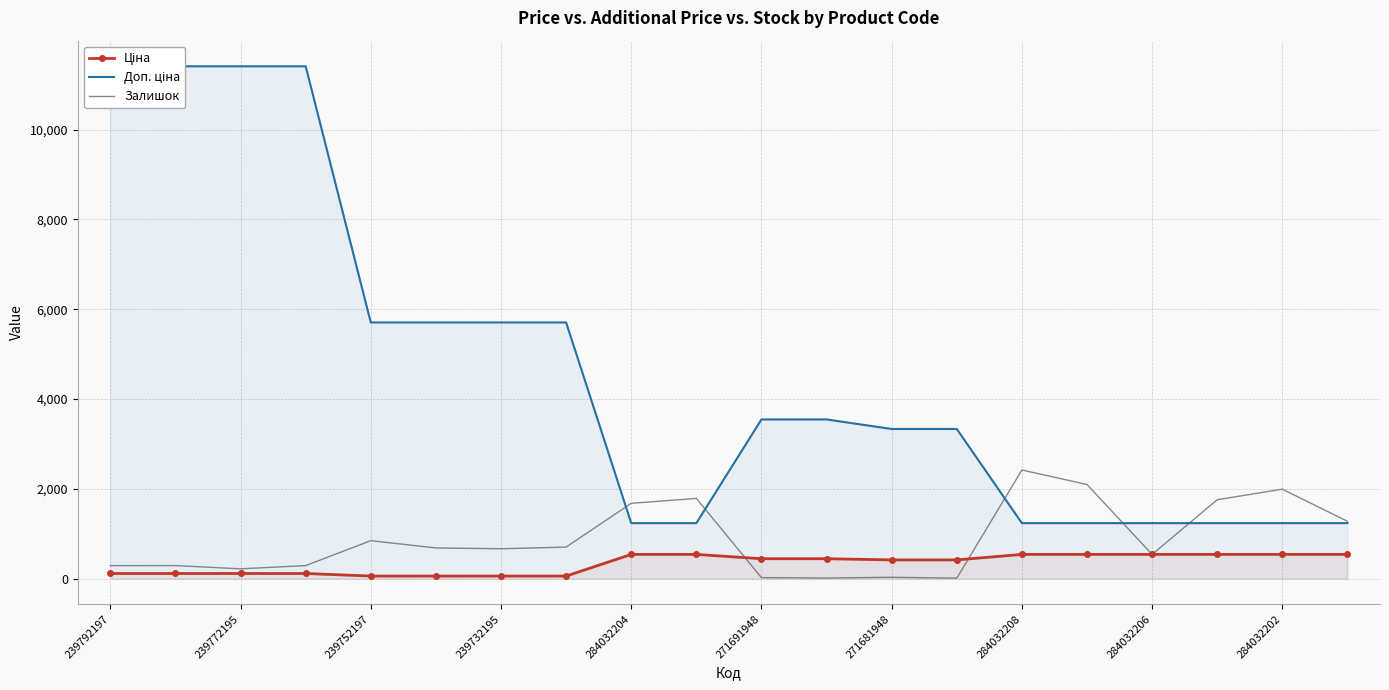

What is the sum of all Залишок values?

17599.0